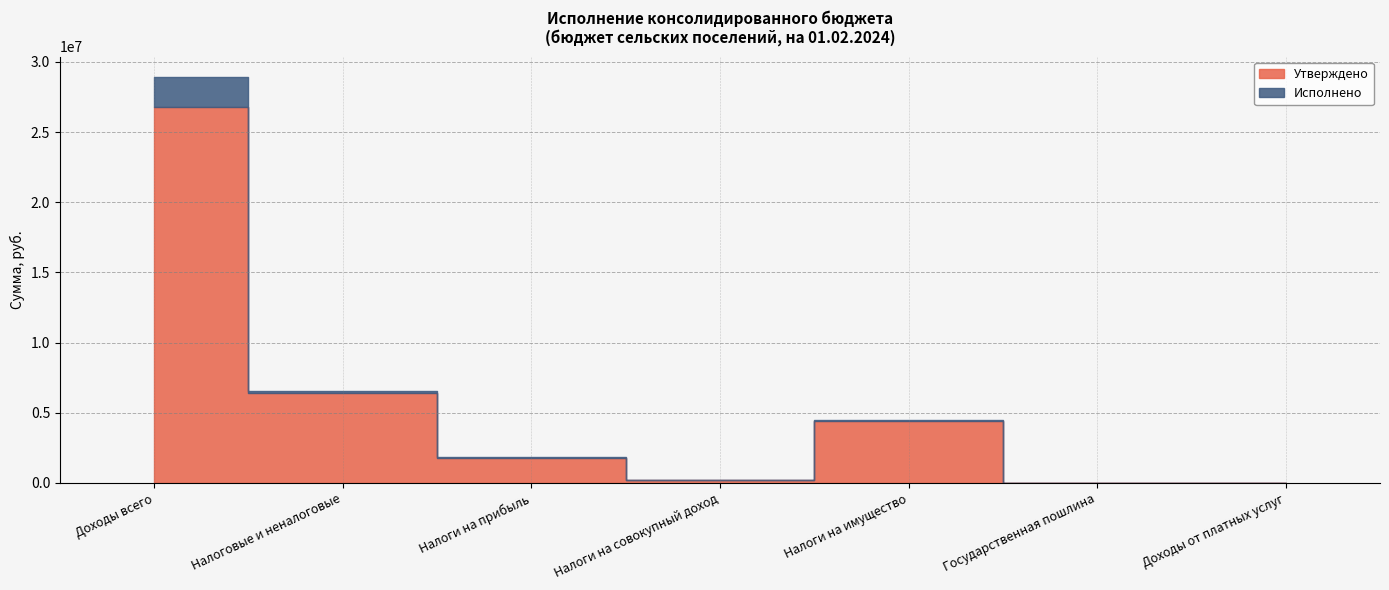

What is the difference between the highest and lowest values at Доходы от платных услуг?

8217.5